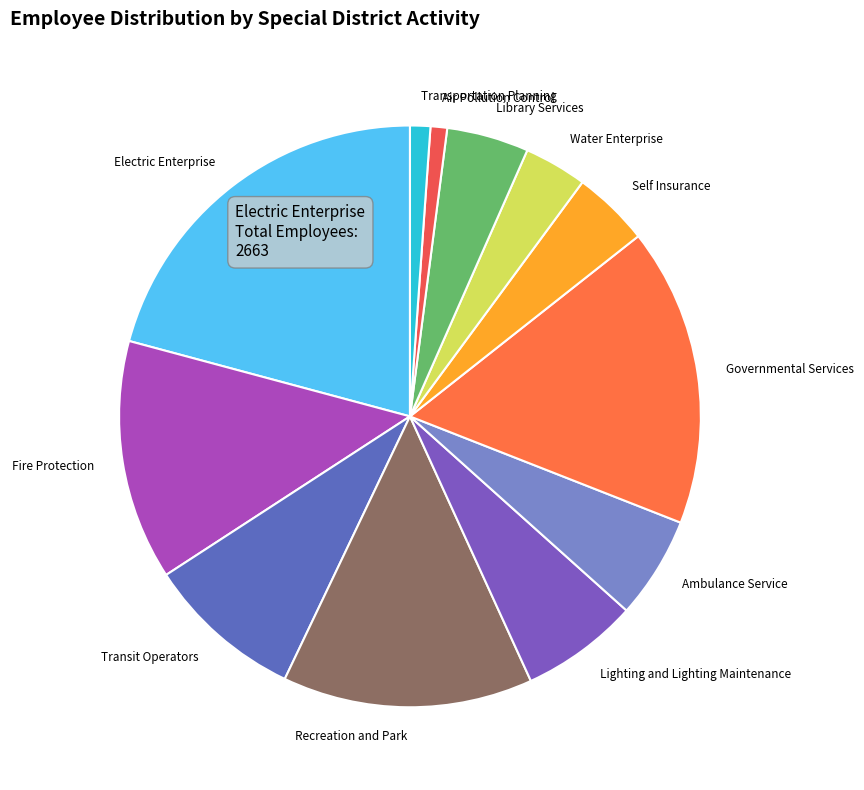

What is the ratio of the value at Transit Operators to the value at Lighting and Lighting Maintenance?

1.3